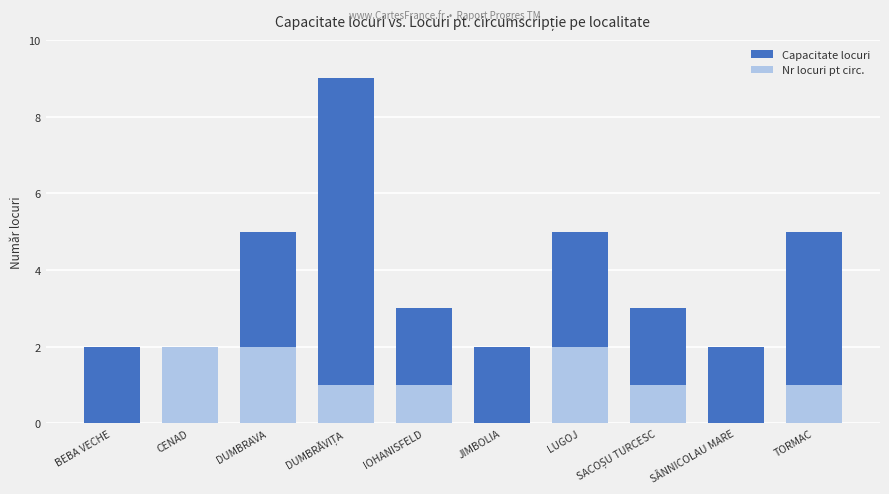

Rank the categories by Nr locuri pt circ. value from lowest to highest.

BEBA VECHE, JIMBOLIA, SÂNNICOLAU MARE, DUMBRĂVIȚA, IOHANISFELD, SACOȘU TURCESC, TORMAC, CENAD, DUMBRAVA, LUGOJ